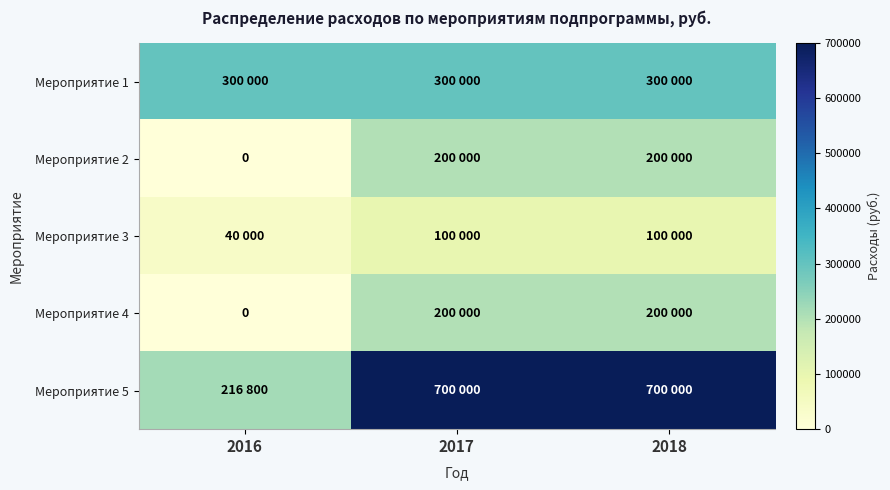

Which series has the largest total across all categories?

Мероприятие 5